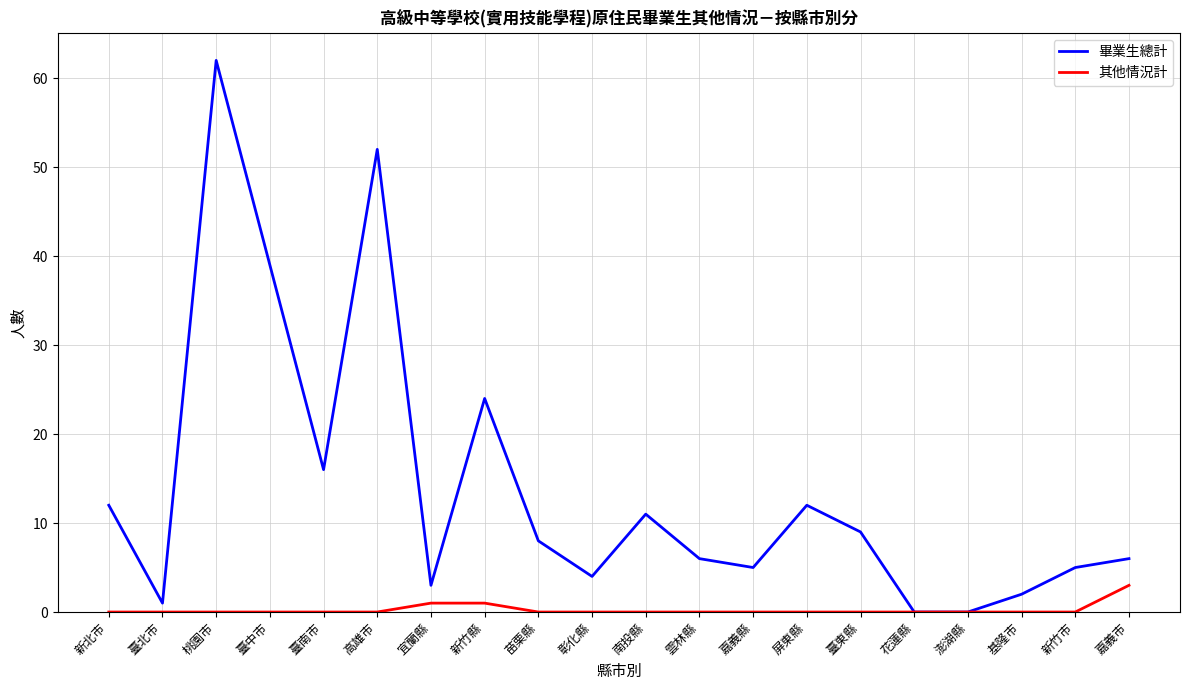

What are all the series names shown in the legend?

畢業生總計, 其他情況計